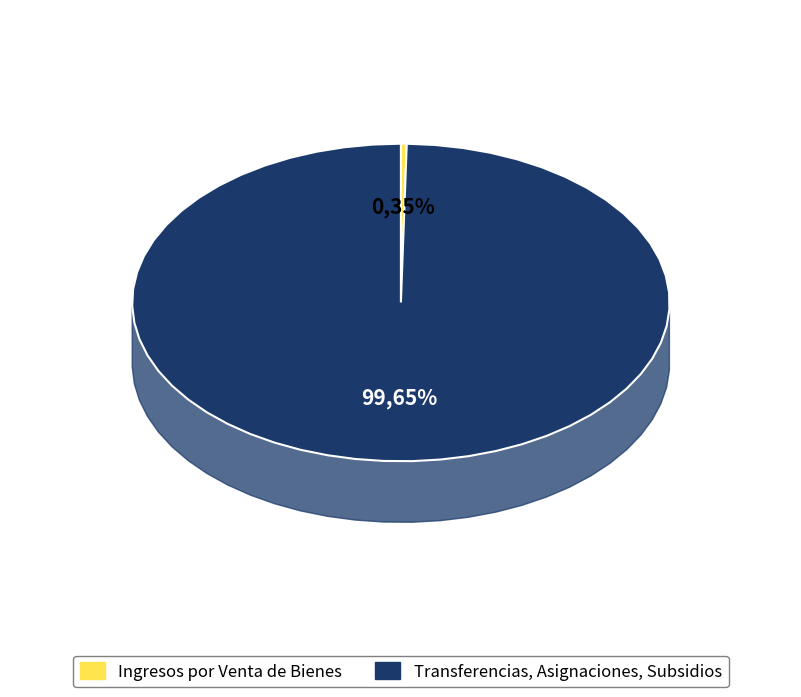

How much of the chart is everything except Ingresos por Venta de Bienes?

99.7%